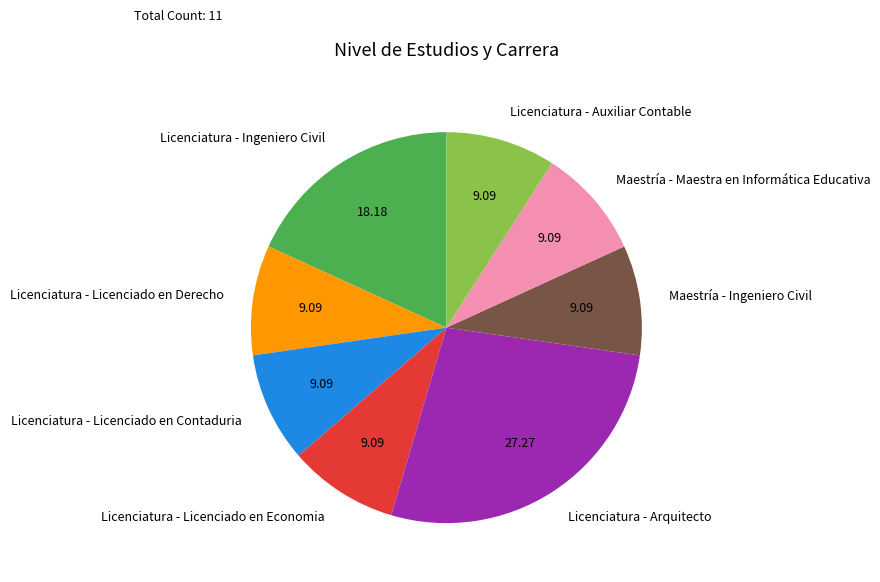

Which category has the biggest portion of the pie?

Licenciatura - Arquitecto